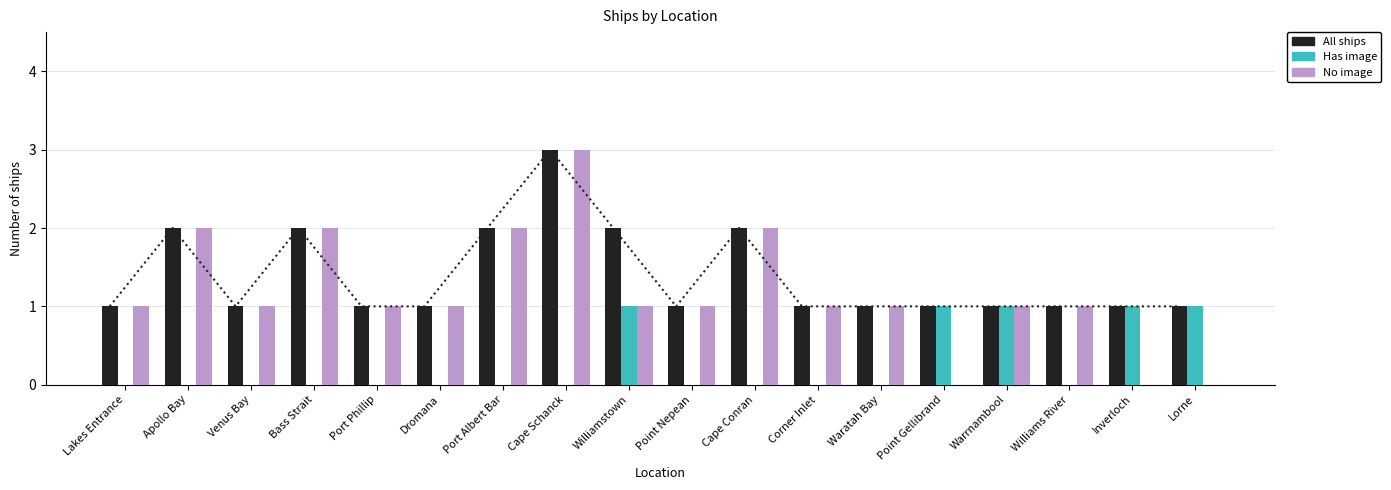

What are all the series names shown in the legend?

All ships, Has image, No image